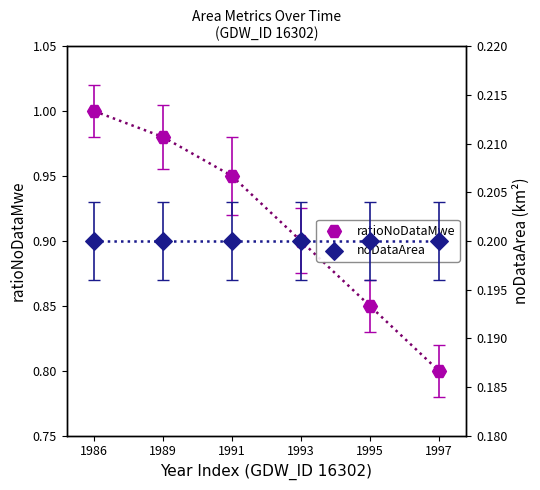

At which category is the sum across all series the highest?

1986